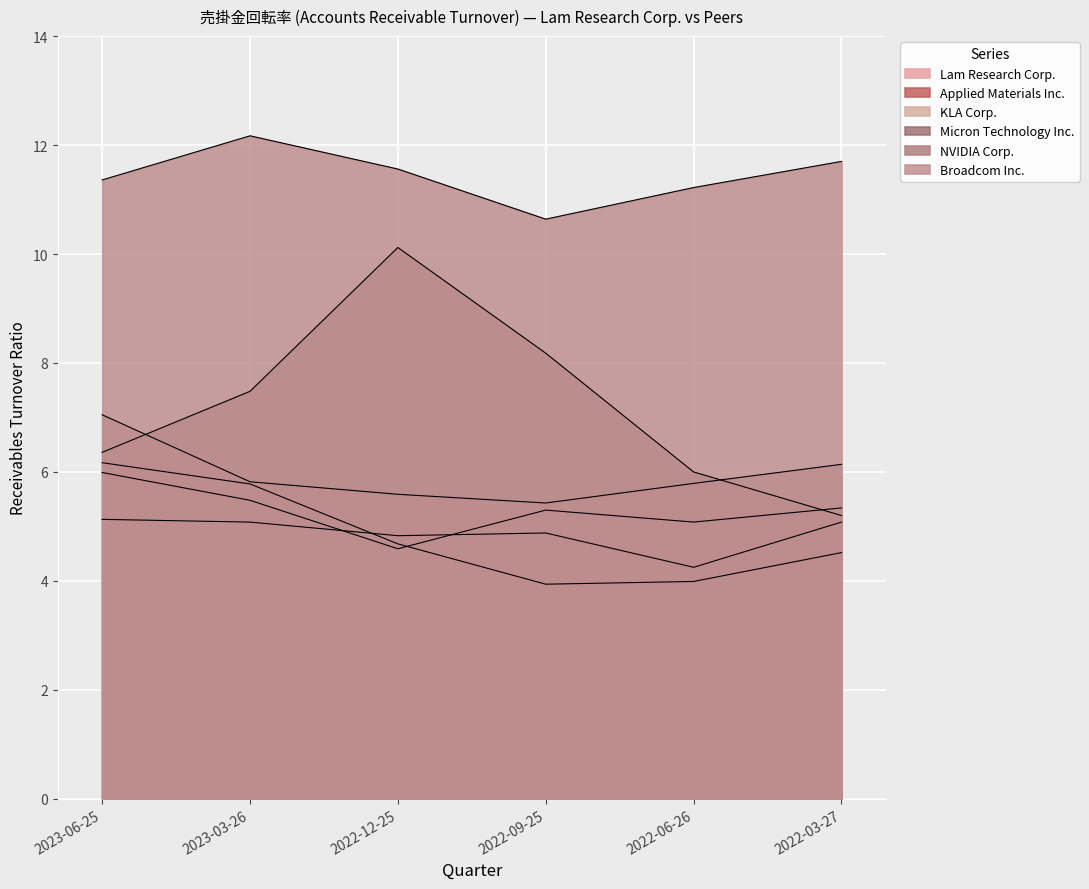

Reading right to left, list all the values displayed in this chart.

Lam Research Corp.: 2022-03-27=4.5	2022-06-26=4.0	2022-09-25=3.9	2022-12-25=4.7	2023-03-26=5.8	2023-06-25=6.2
Applied Materials Inc.: 2022-03-27=5.1	2022-06-26=4.2	2022-09-25=4.9	2022-12-25=4.8	2023-03-26=5.1	2023-06-25=5.1
KLA Corp.: 2022-03-27=5.3	2022-06-26=5.1	2022-09-25=5.3	2022-12-25=4.6	2023-03-26=5.5	2023-06-25=6.0
Micron Technology Inc.: 2022-03-27=5.2	2022-06-26=6.0	2022-09-25=8.2	2022-12-25=10.1	2023-03-26=7.5	2023-06-25=6.4
NVIDIA Corp.: 2022-03-27=6.1	2022-06-26=5.8	2022-09-25=5.4	2022-12-25=5.6	2023-03-26=5.8	2023-06-25=7.0
Broadcom Inc.: 2022-03-27=11.7	2022-06-26=11.2	2022-09-25=10.6	2022-12-25=11.6	2023-03-26=12.2	2023-06-25=11.4